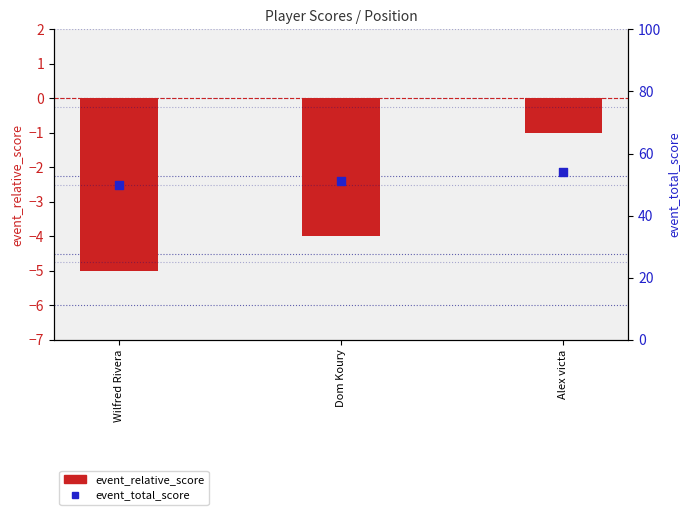

Is the value of event_total_score at Alex victa greater than the value of event_relative_score at Wilfred Rivera?

Yes